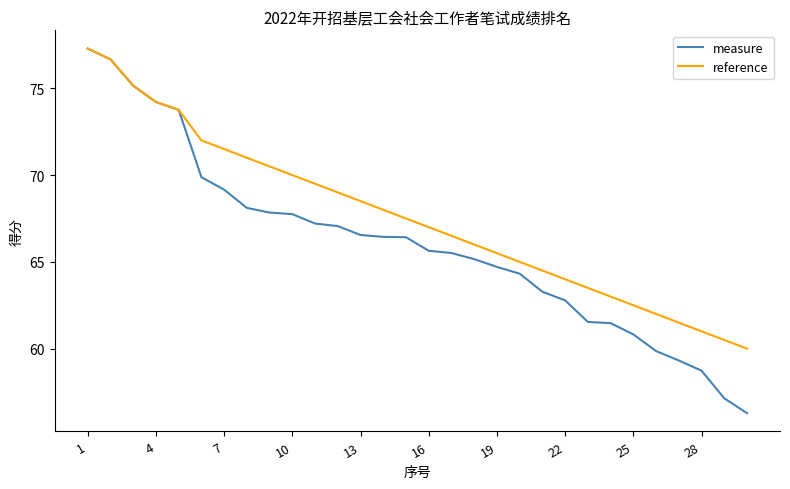

Which series has the largest total across all categories?

reference